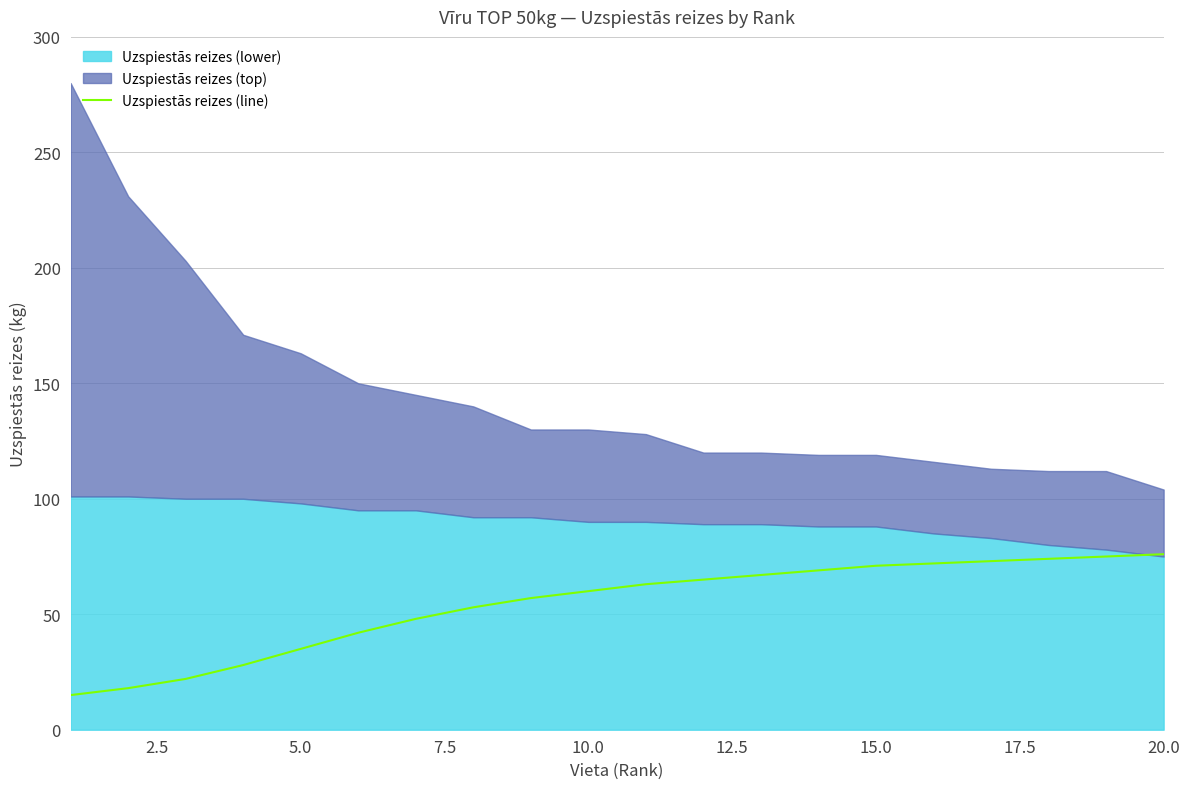

Reading left to right, what are all the values shown in this chart?

15	18	22	28	35	42	48	53	57	60	63	65	67	69	71	72	73	74	75	76